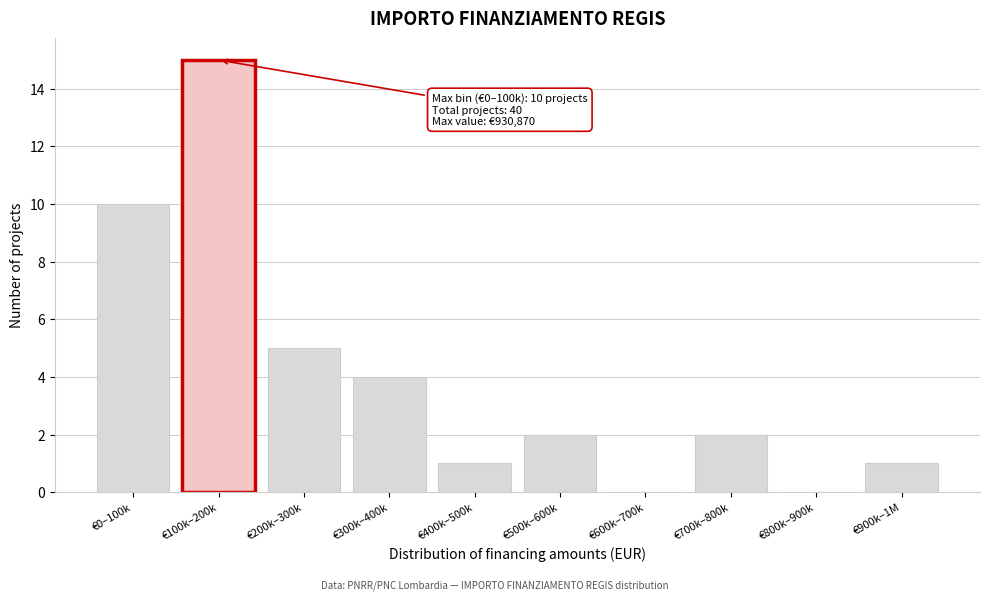

Reading left to right, extract all data points from this chart.

€0–100k=10	€100k–200k=15	€200k–300k=5	€300k–400k=4	€400k–500k=1	€500k–600k=2	€600k–700k=0	€700k–800k=2	€800k–900k=0	€900k–1M=1